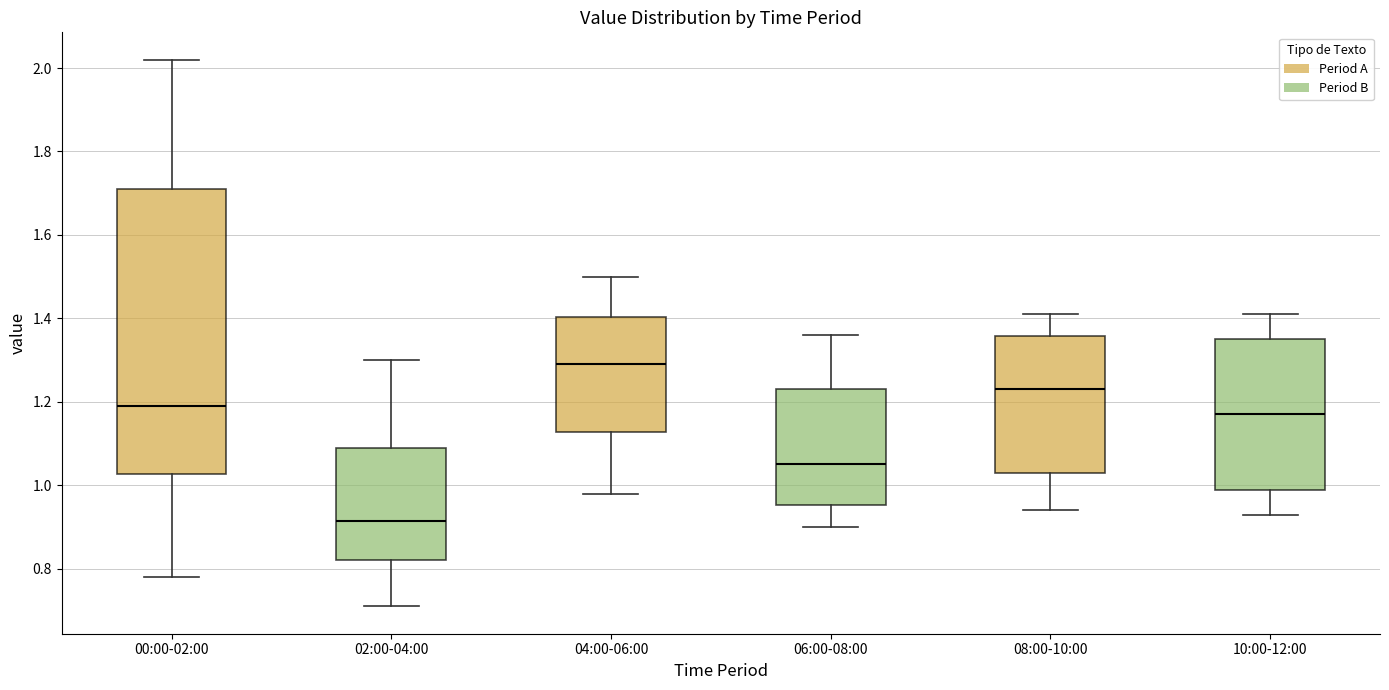

Which box's median line is the lowest?

02:00-04:00